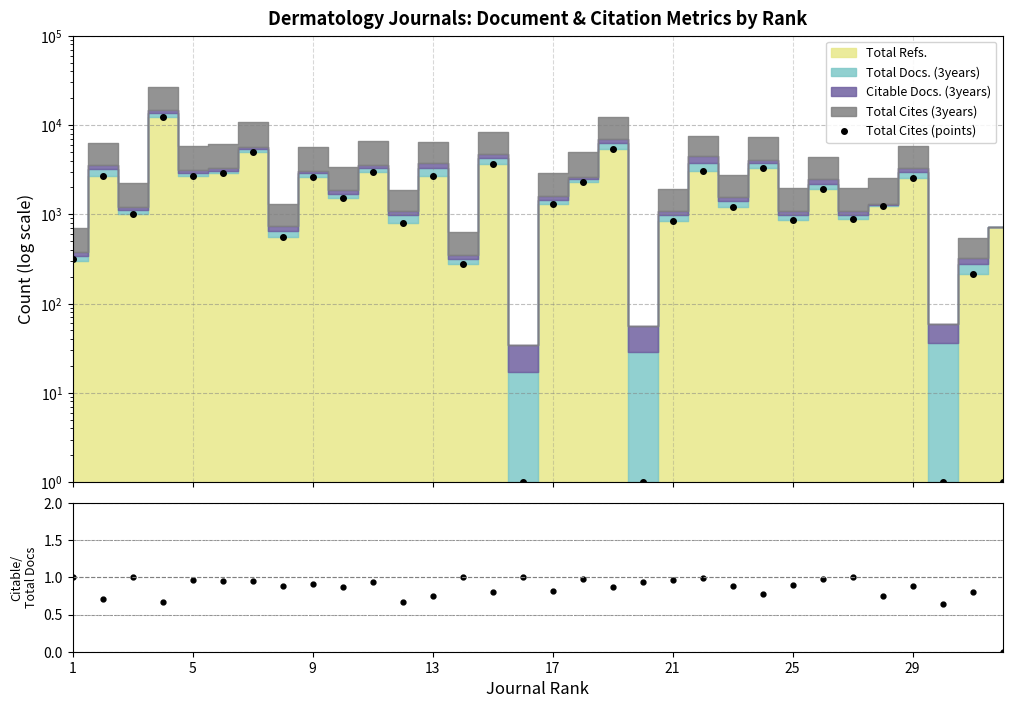

Which series has the largest range (max minus min)?

Total Cites (points)